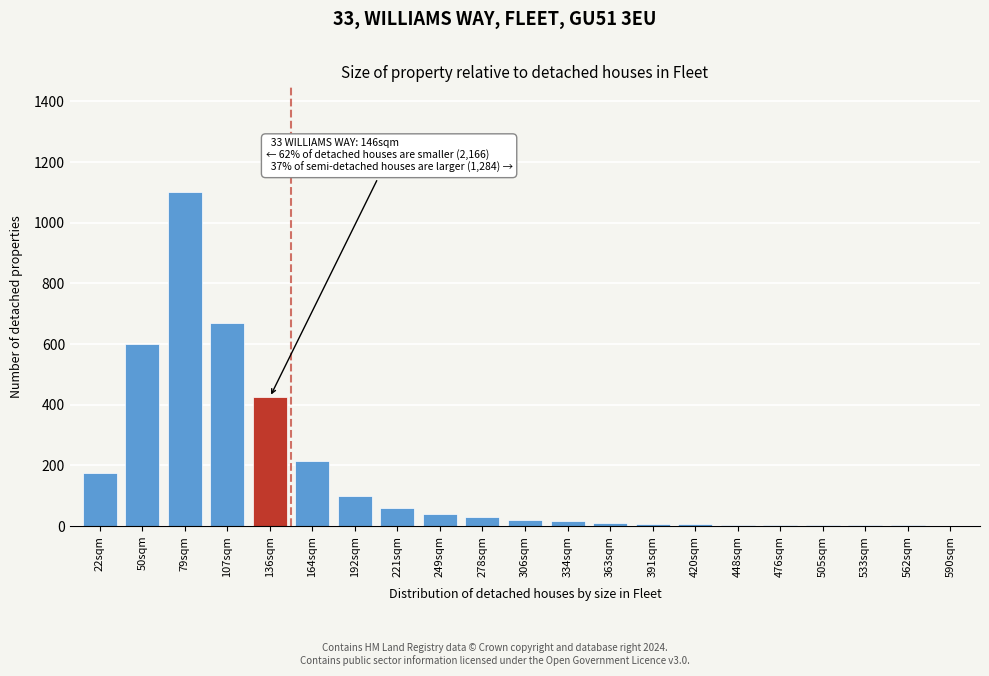

Where is the data nearest to the value 550?

50sqm